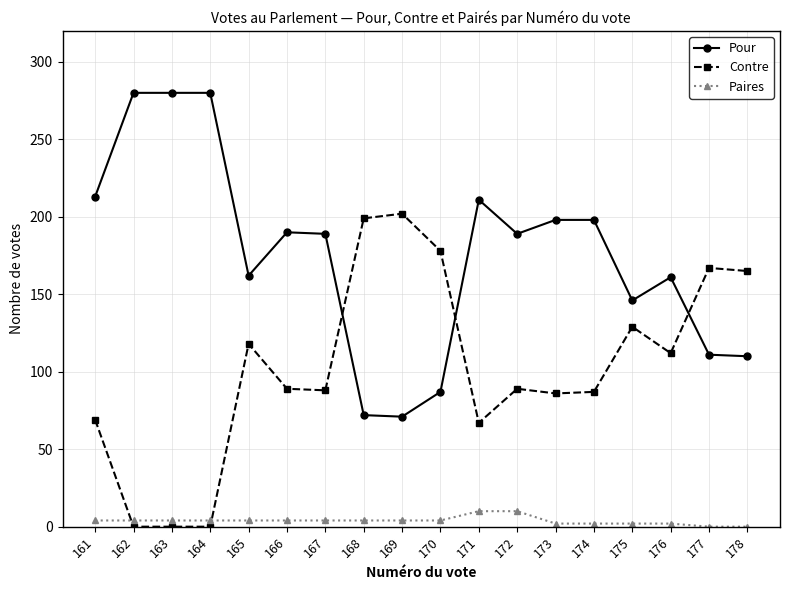

Does the chart display data point markers on the line(s)?

Yes